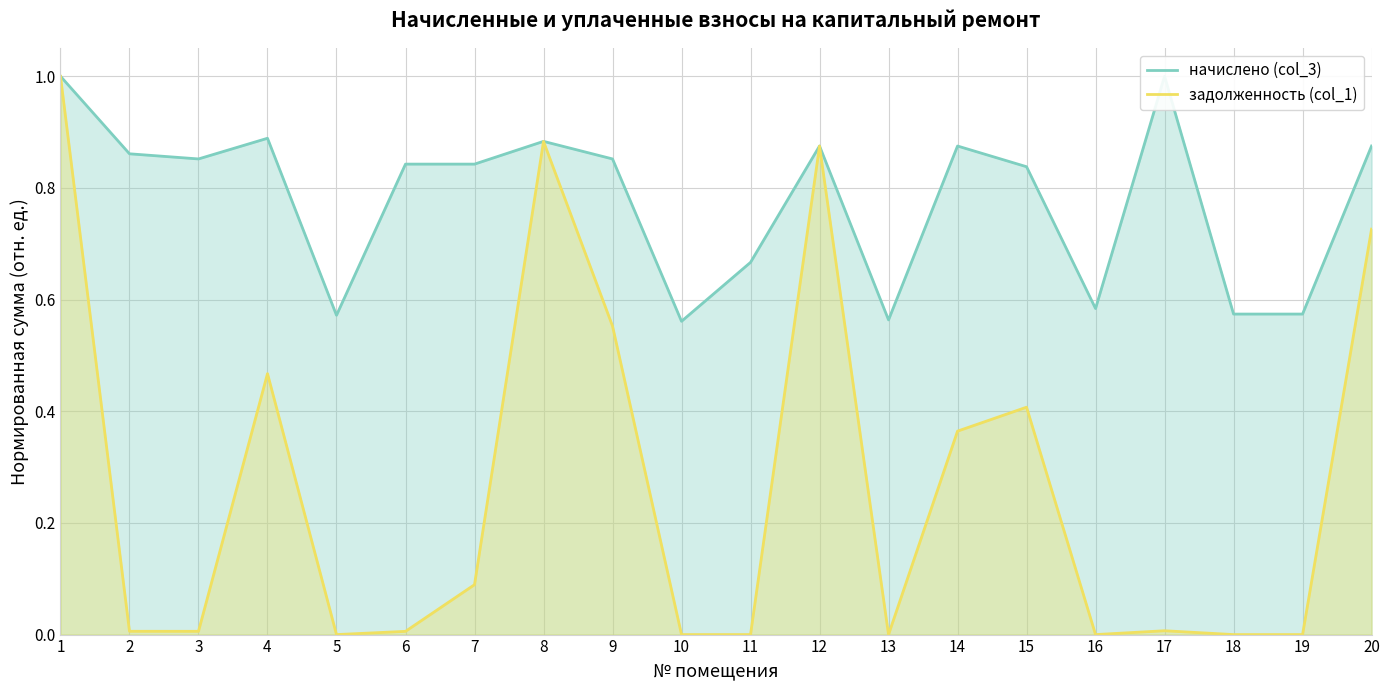

At which label is начислено (col_3) closest to 0?

10